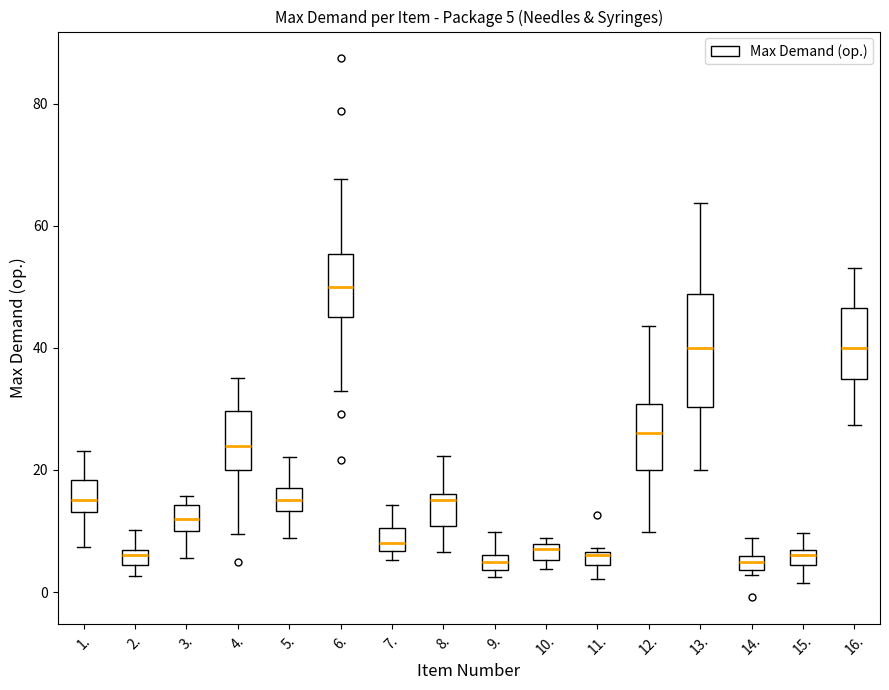

Comparing the boxes themselves (not the whiskers), which one is the tallest?

13.